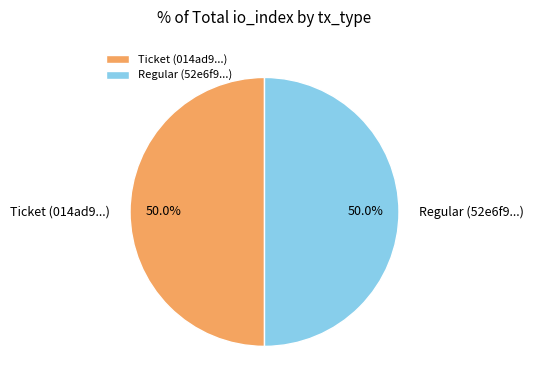

Approximately how many times larger is the value at Regular (52e6f9...) compared to Ticket (014ad9...)?

1.0